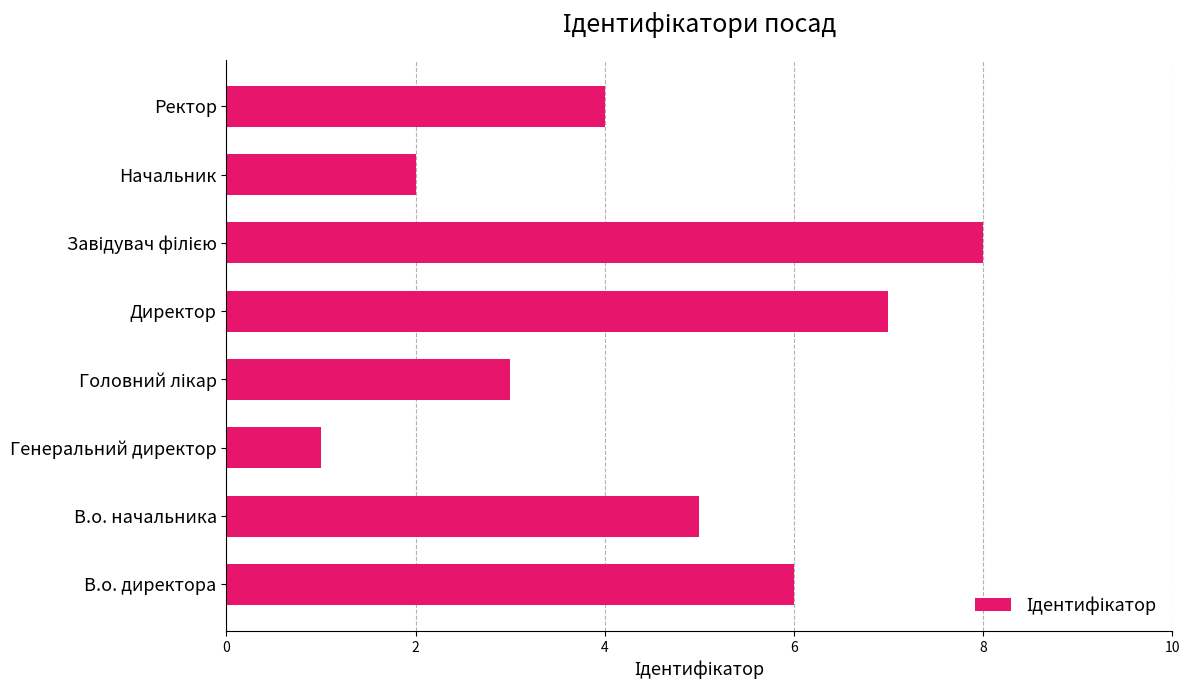

What is the ratio of the value at В.о. начальника to the value at Директор?

0.7